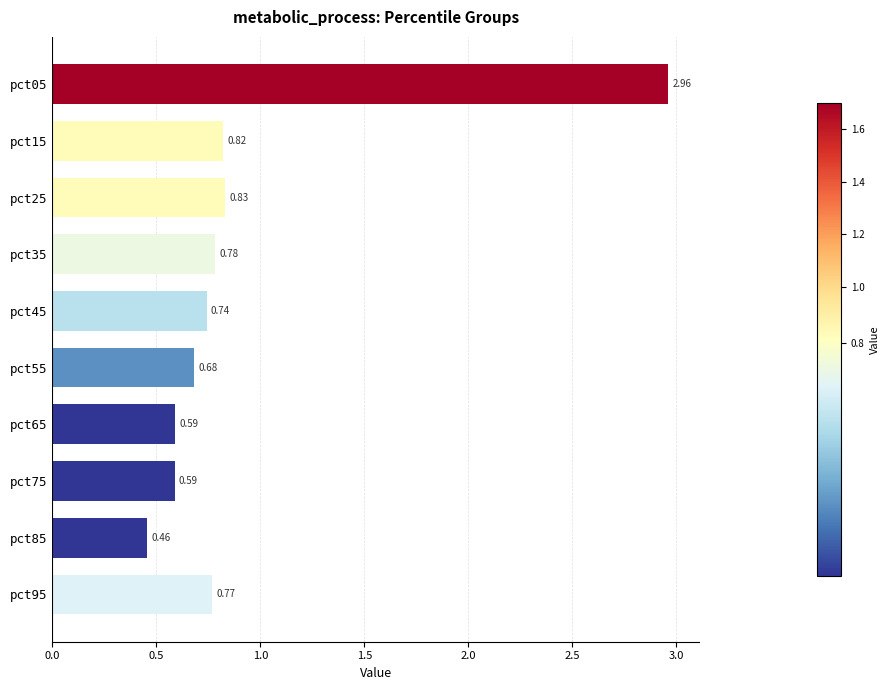

Are the bars grouped side by side (vs. stacked)?

No